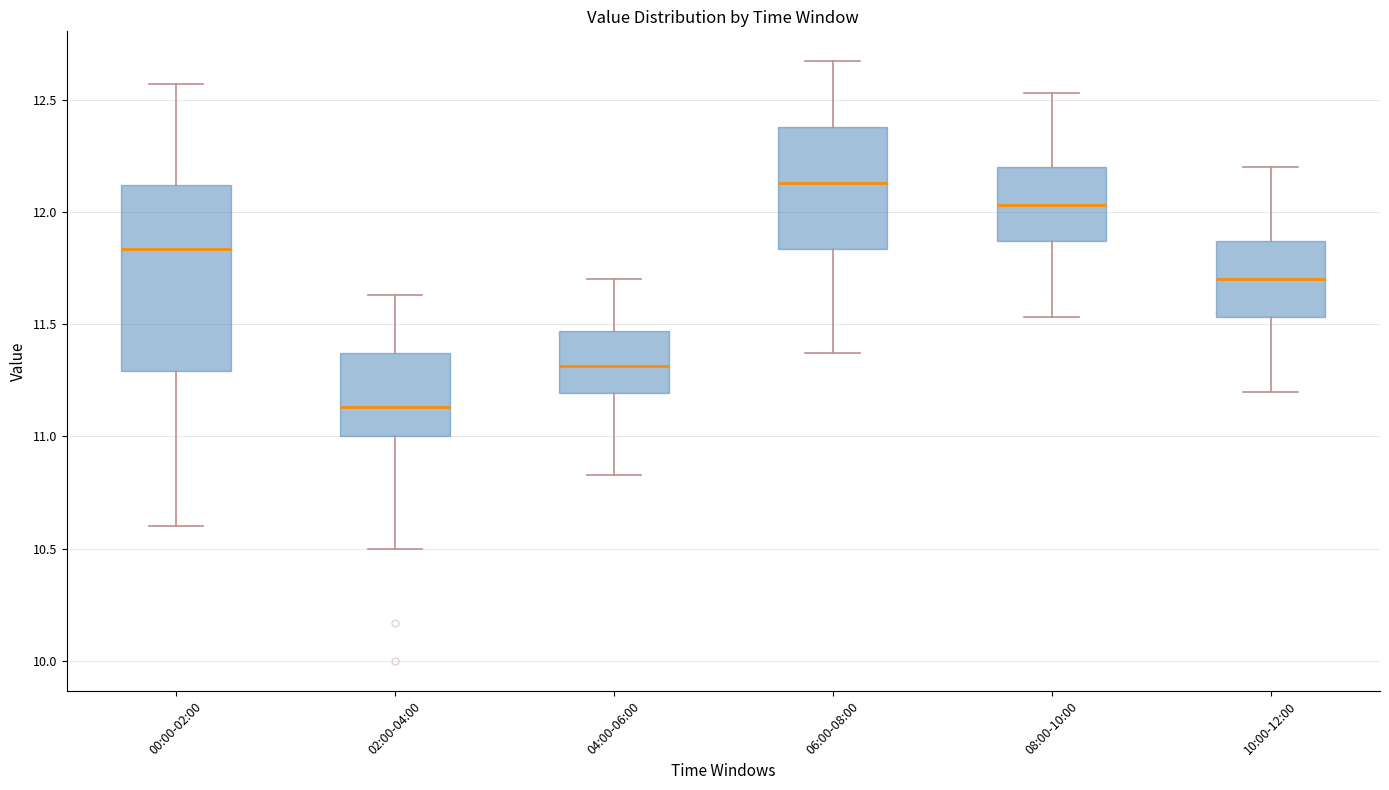

Comparing the boxes themselves (not the whiskers), which one is the tallest?

00:00-02:00